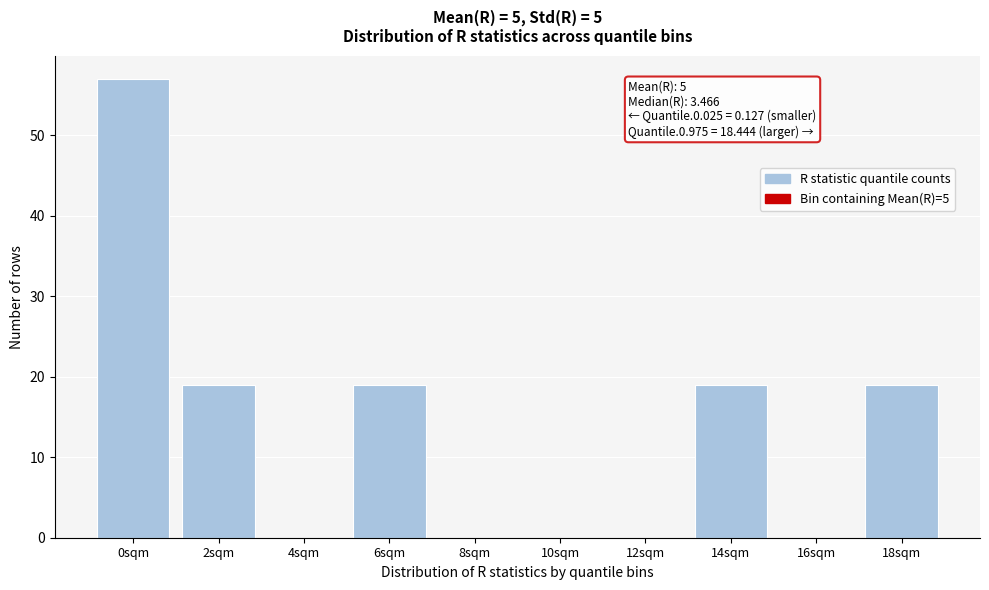

Reading left to right, extract all data points from this chart.

0sqm=57	2sqm=19	4sqm=0	6sqm=19	8sqm=0	10sqm=0	12sqm=0	14sqm=19	16sqm=0	18sqm=19